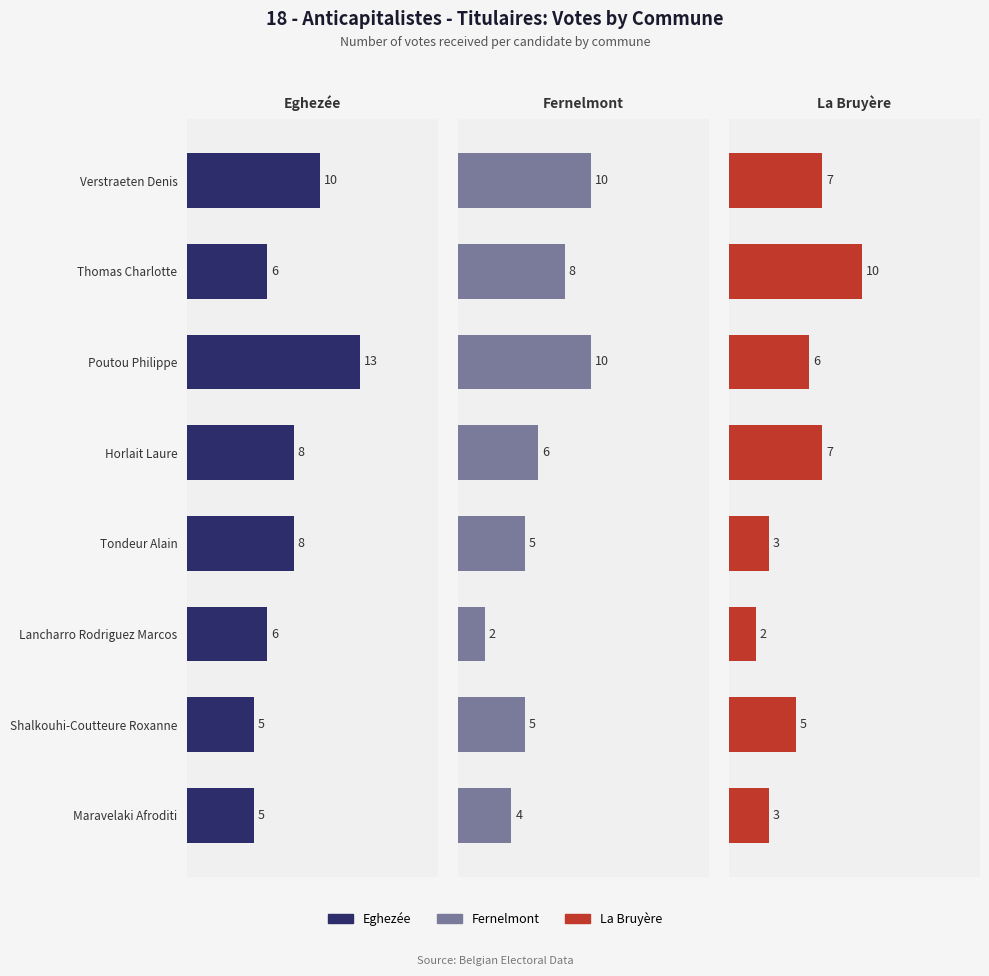

Rank the categories by Fernelmont value from lowest to highest.

Lancharro Rodriguez Marcos, Maravelaki Afroditi, Tondeur Alain, Shalkouhi-Coutteure Roxanne, Horlait Laure, Thomas Charlotte, Verstraeten Denis, Poutou Philippe